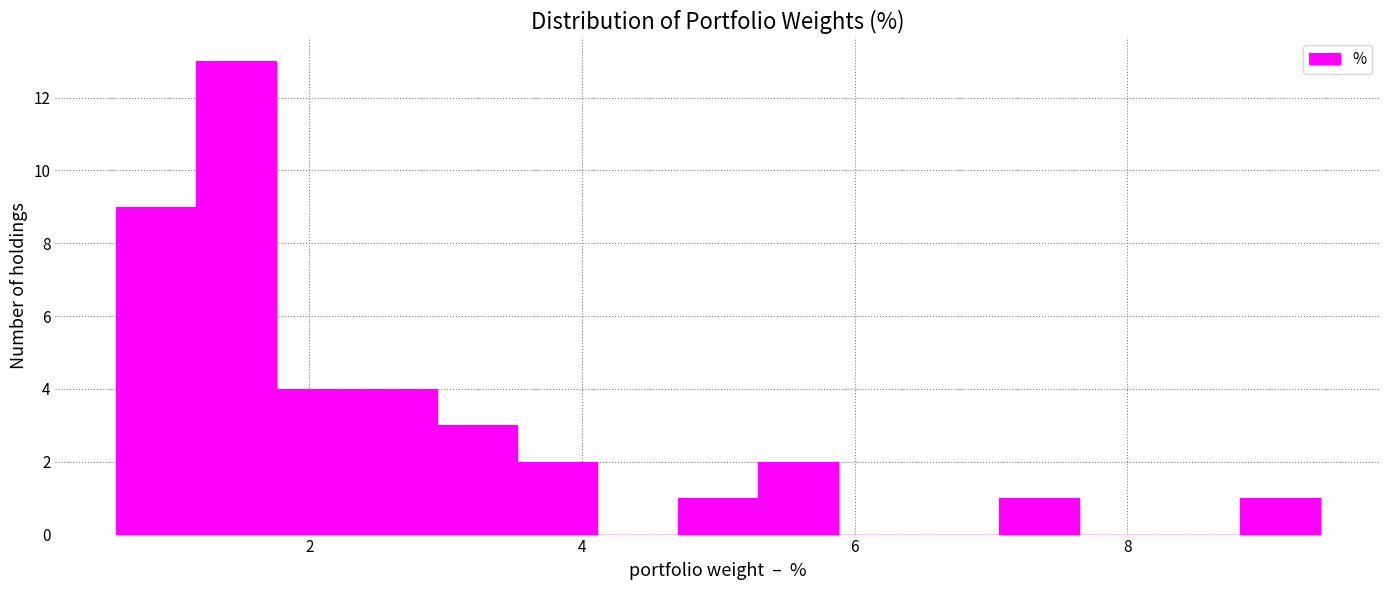

Around what value on the x-axis is the tallest bar? Give the approximate position of its centre, as read against the axis.

1.4